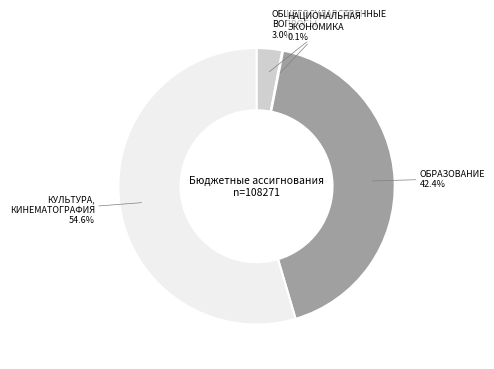

What is the ratio of the value at ОБРАЗОВАНИЕ to the value at ОБЩЕГОСУДАРСТВЕННЫЕ ВОПРОСЫ?

14.1